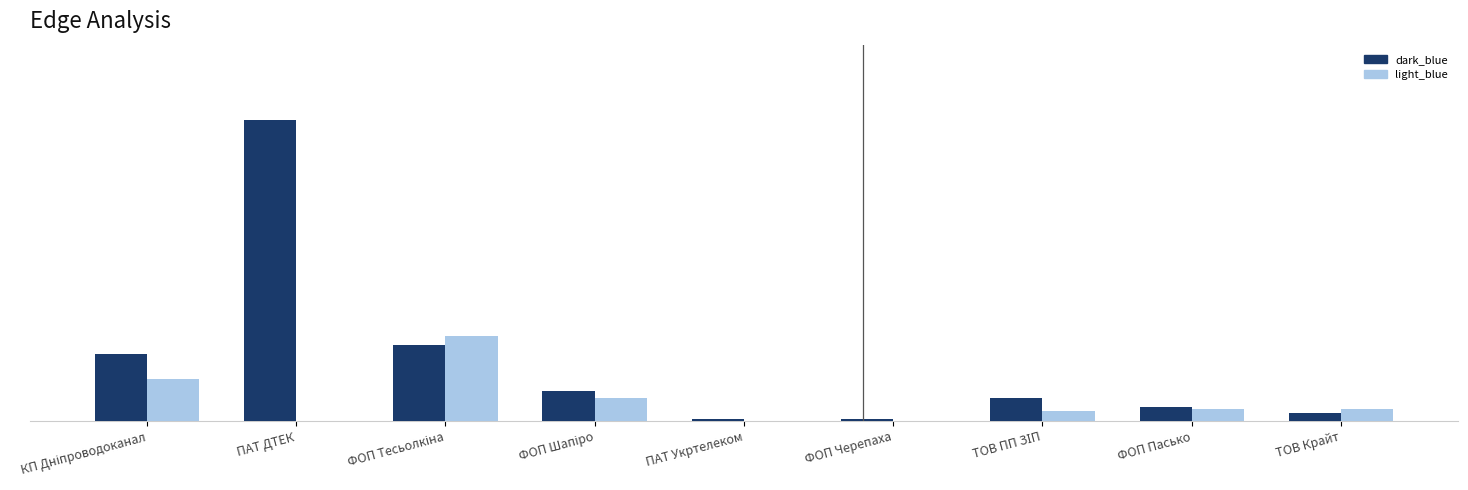

What are all the series names shown in the legend?

dark_blue, light_blue